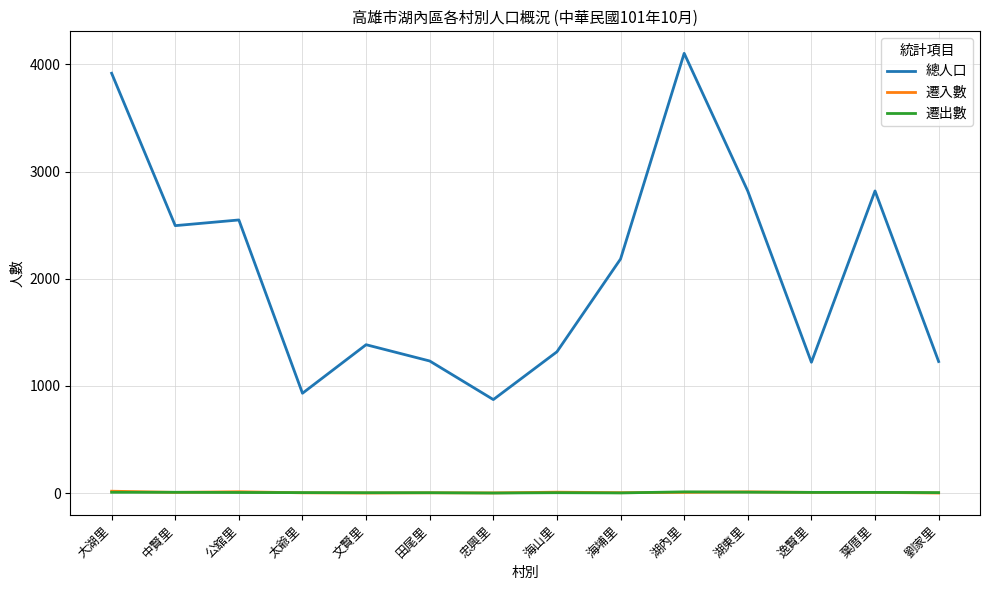

The 總人口 series shows 1385 at 文賢里. True or false?

True